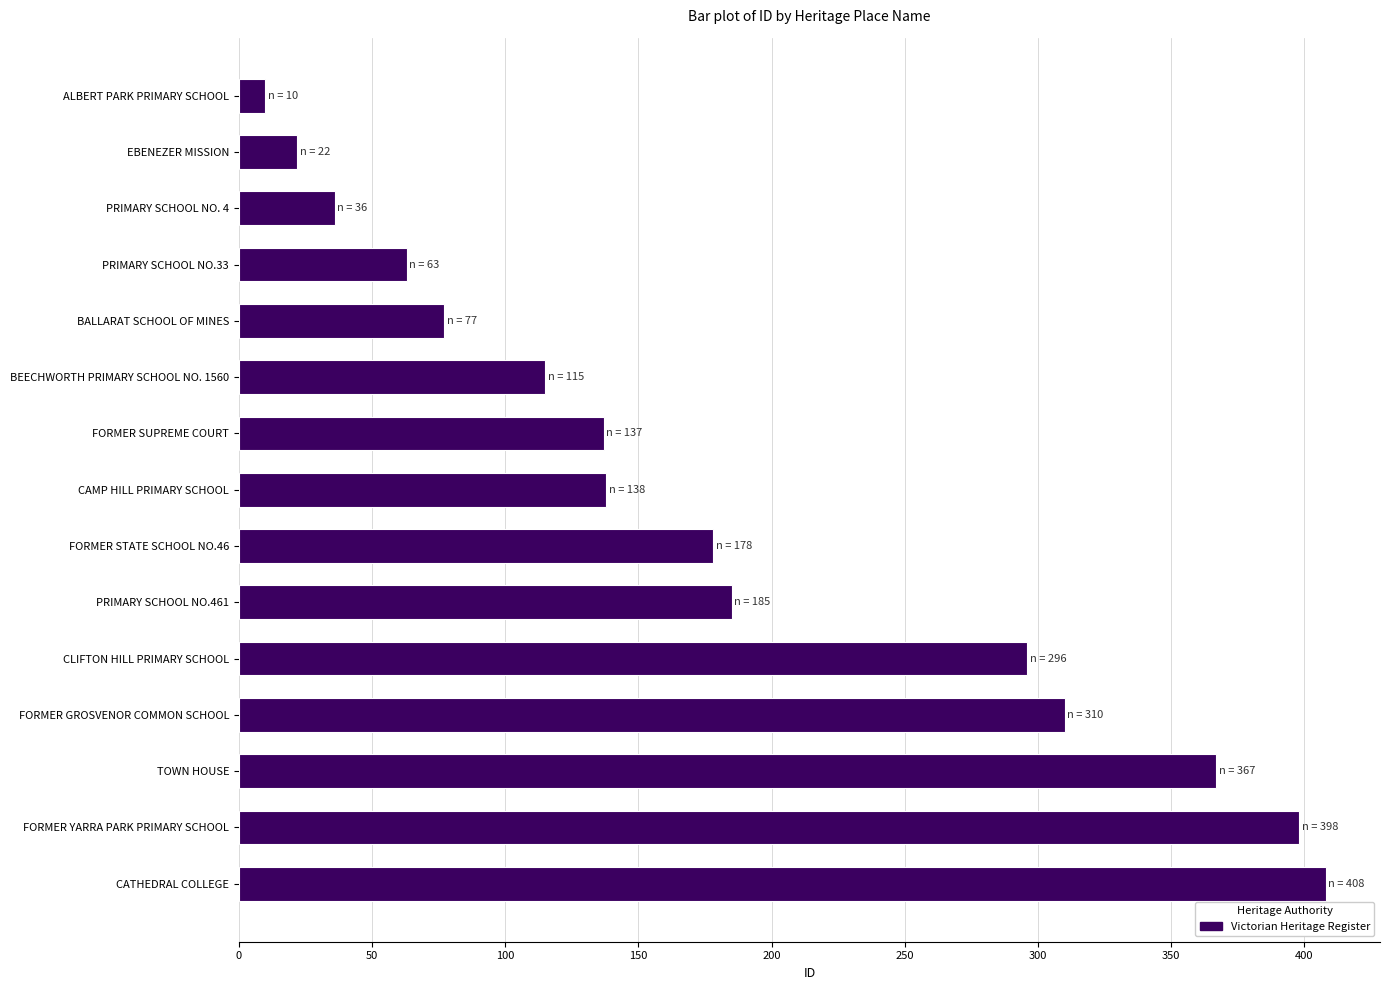

Where is the data nearest to the value 209?

PRIMARY SCHOOL NO.461